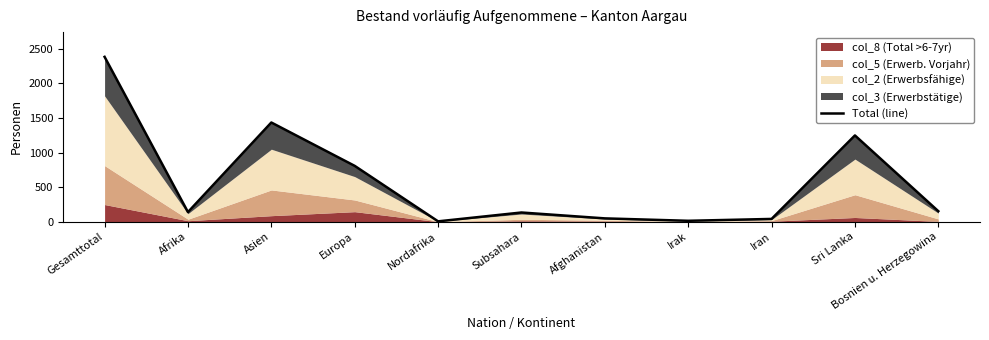

Reading left to right, what are all the values shown in this chart?

2384	140	1435	808	6	134	49	14	41	1248	153